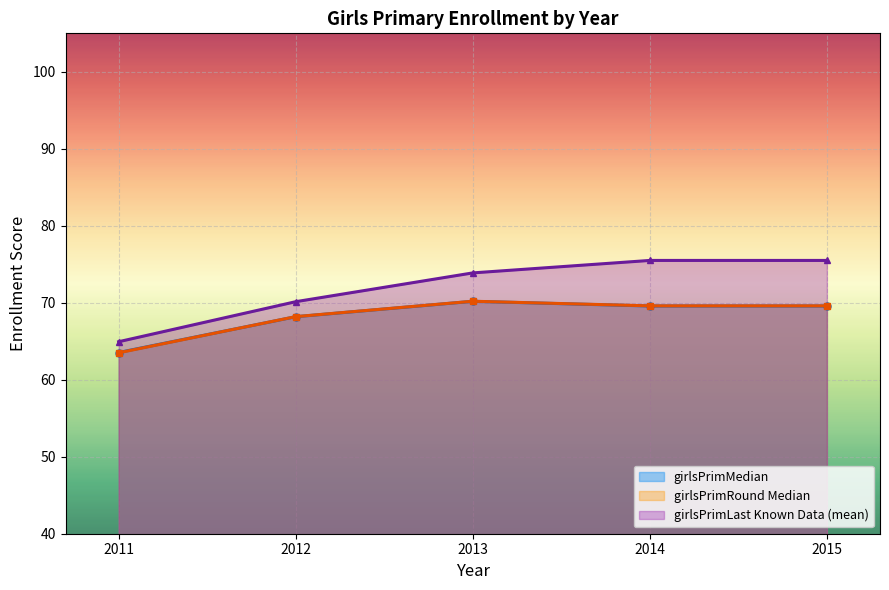

What is the spread (max minus min) of values at 2015?

5.9